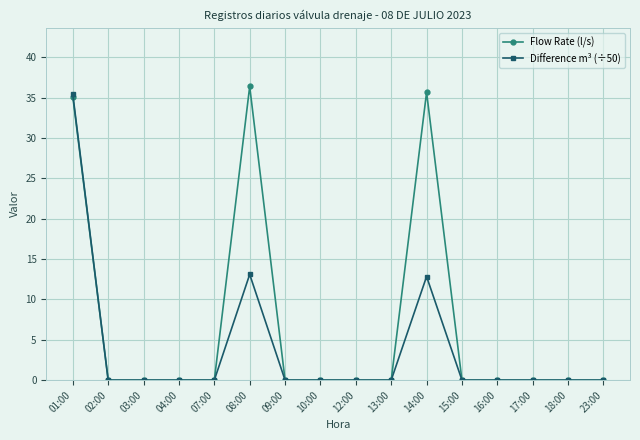

At which label is Flow Rate (l/s) closest to 18?

01:00